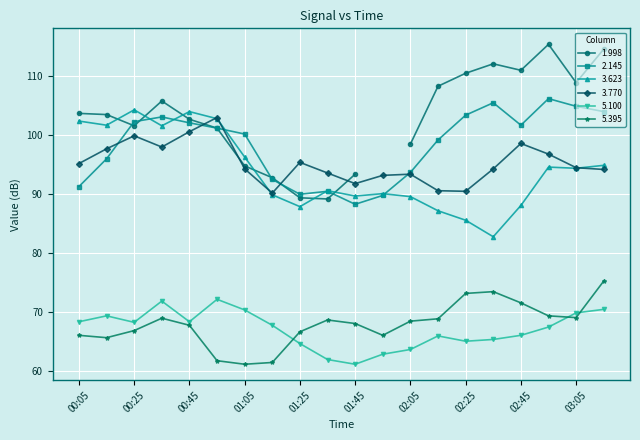

What position from the left is 2001/05/19 02:55?

18